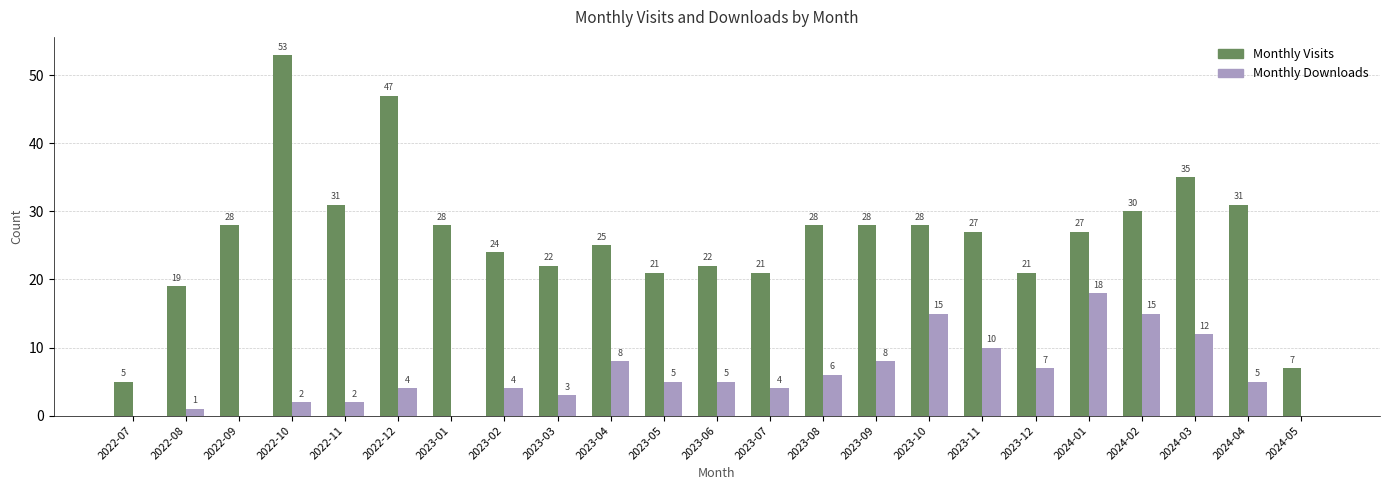

Which series has the largest range (max minus min)?

Monthly Visits